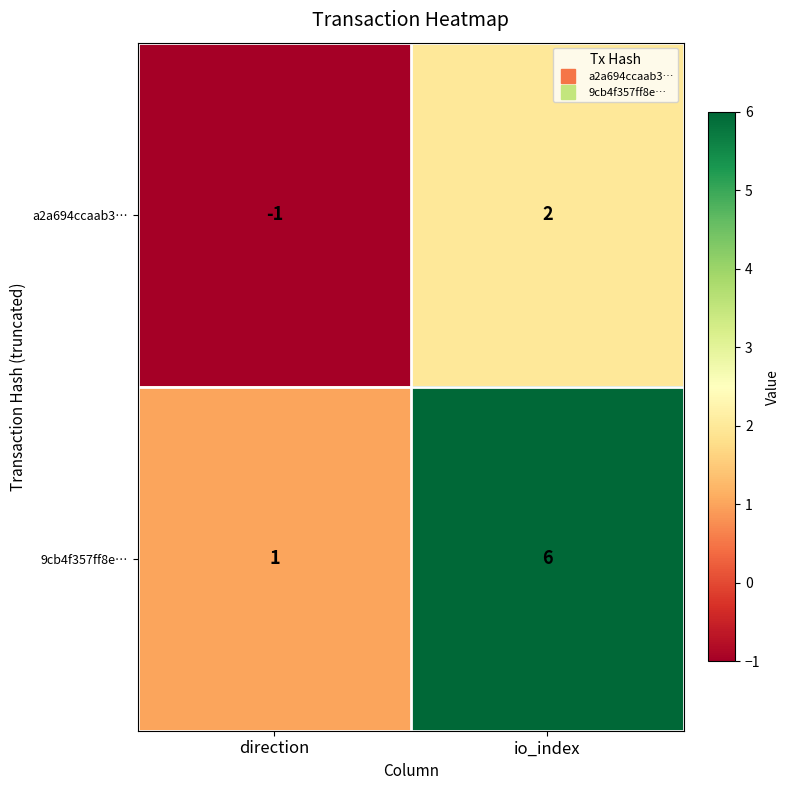

Reading right to left, extract all data points from this chart.

a2a694ccaab3…: io_index=2	direction=-1
9cb4f357ff8e…: io_index=6	direction=1